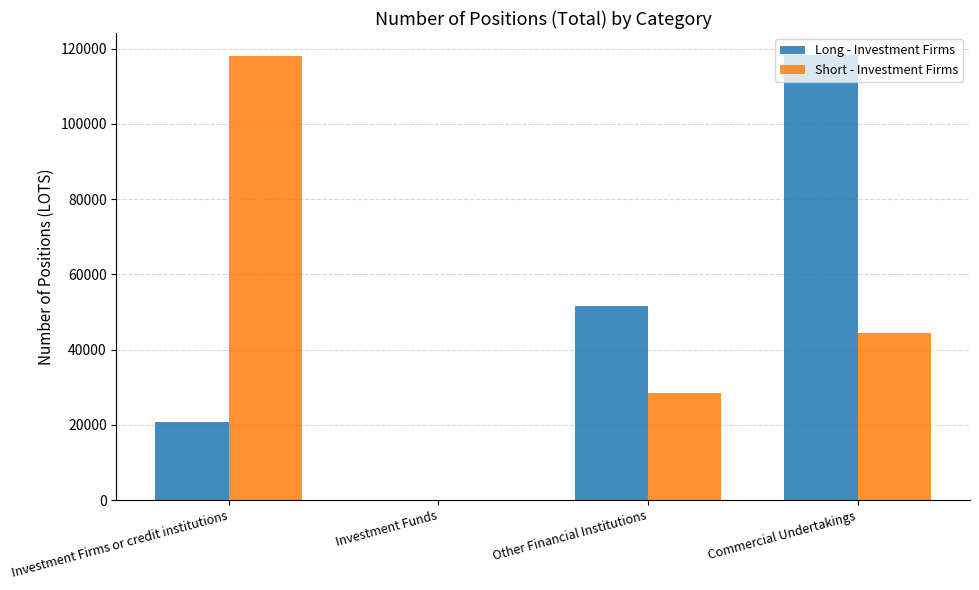

Which category has the highest value in the Short - Investment Firms series?

Investment Firms or credit institutions